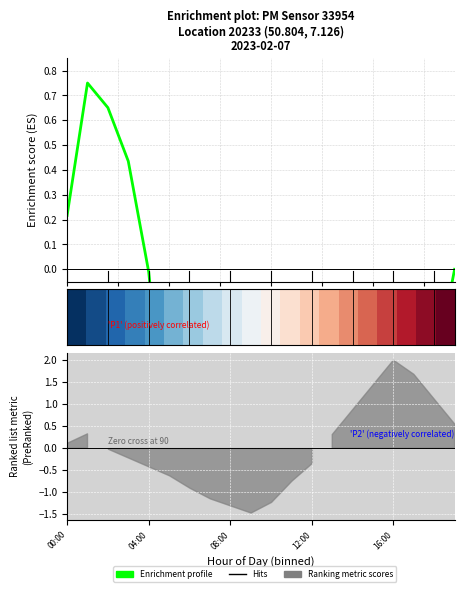

Does the chart display data point markers on the line(s)?

No